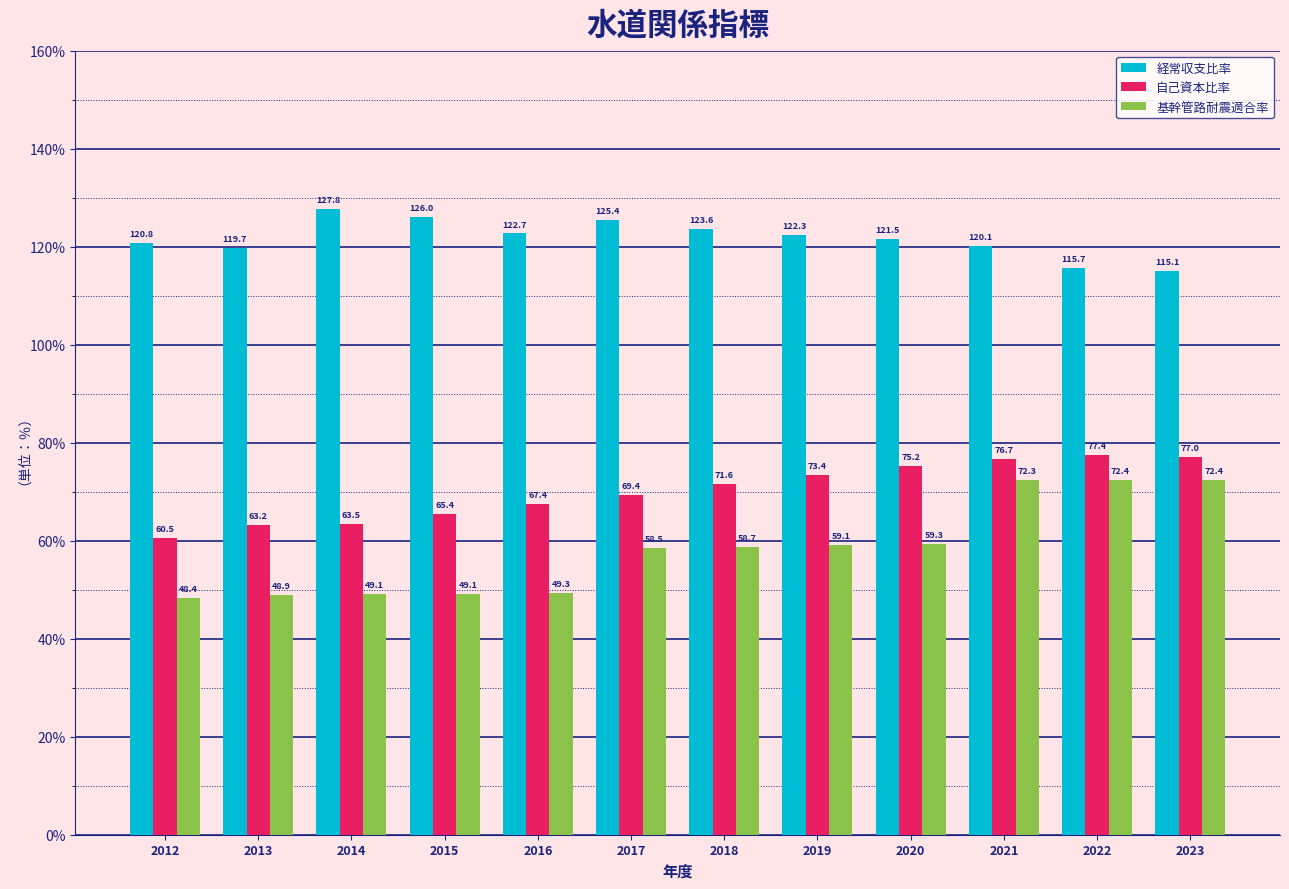

List the series in order of their peak value, lowest first.

基幹管路耐震適合率, 自己資本比率, 経常収支比率